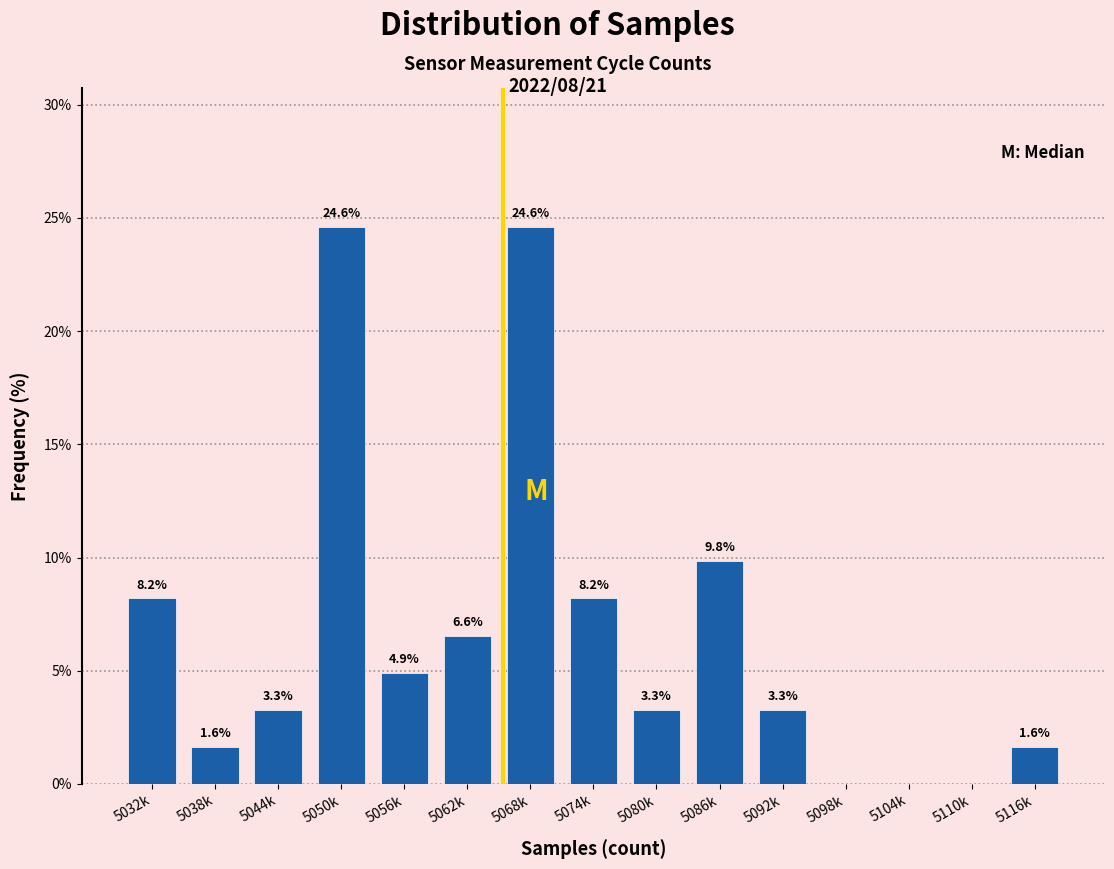

Reading left to right, transcribe all the data shown in this chart.

5032k=8.2	5038k=1.6	5044k=3.3	5050k=24.6	5056k=4.9	5062k=6.6	5068k=24.6	5074k=8.2	5080k=3.3	5086k=9.8	5092k=3.3	5098k=0.0	5104k=0.0	5110k=0.0	5116k=1.6